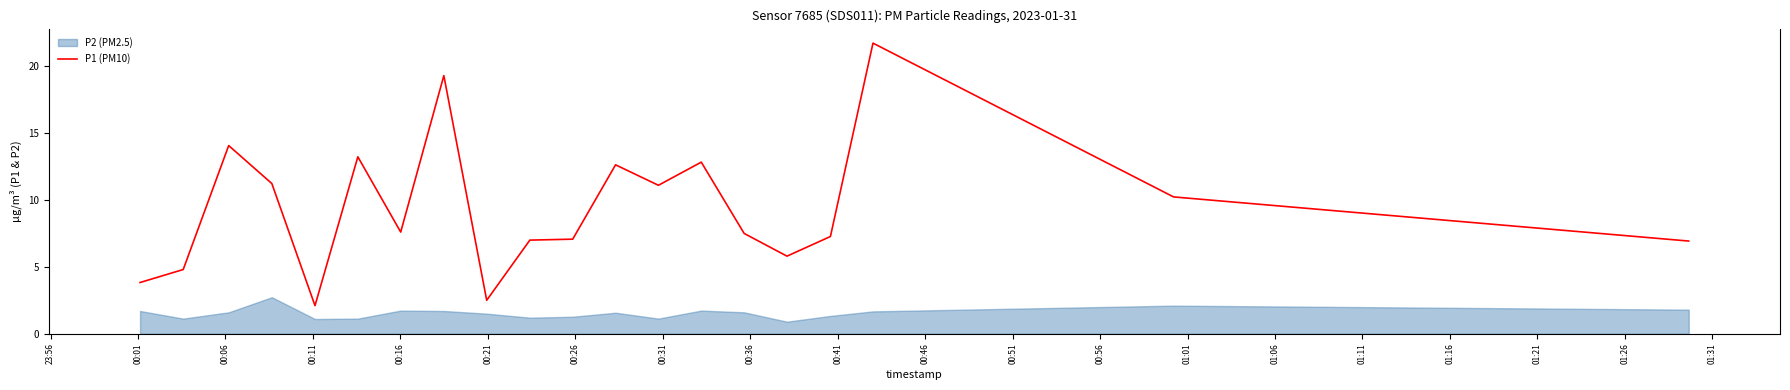

What is the lowest value of the P1 (PM10) series?

2.1